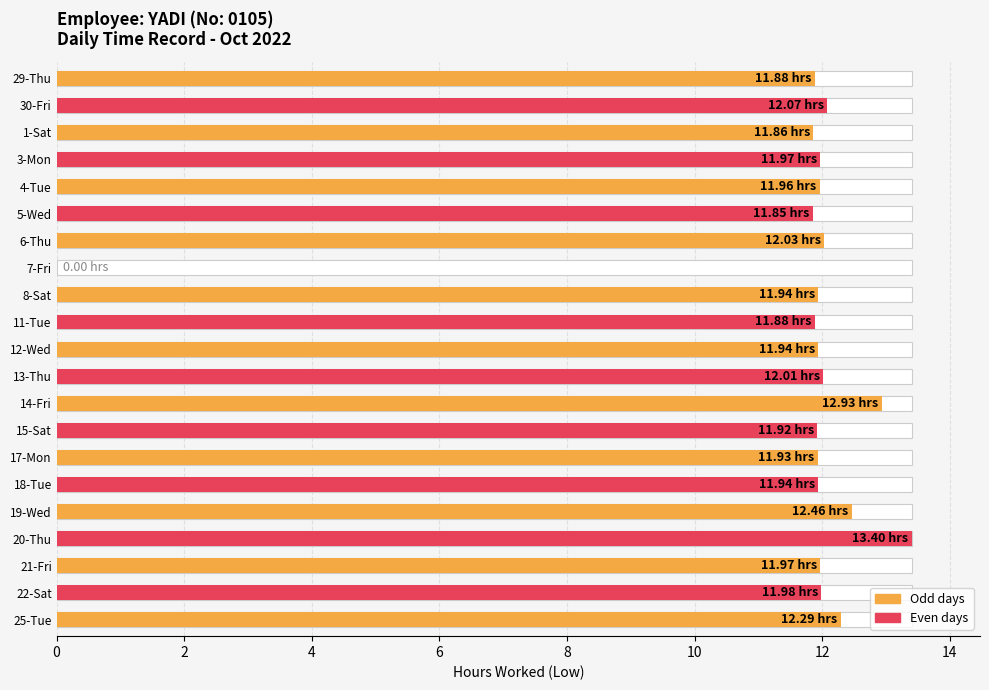

How many bars are there in total?

21